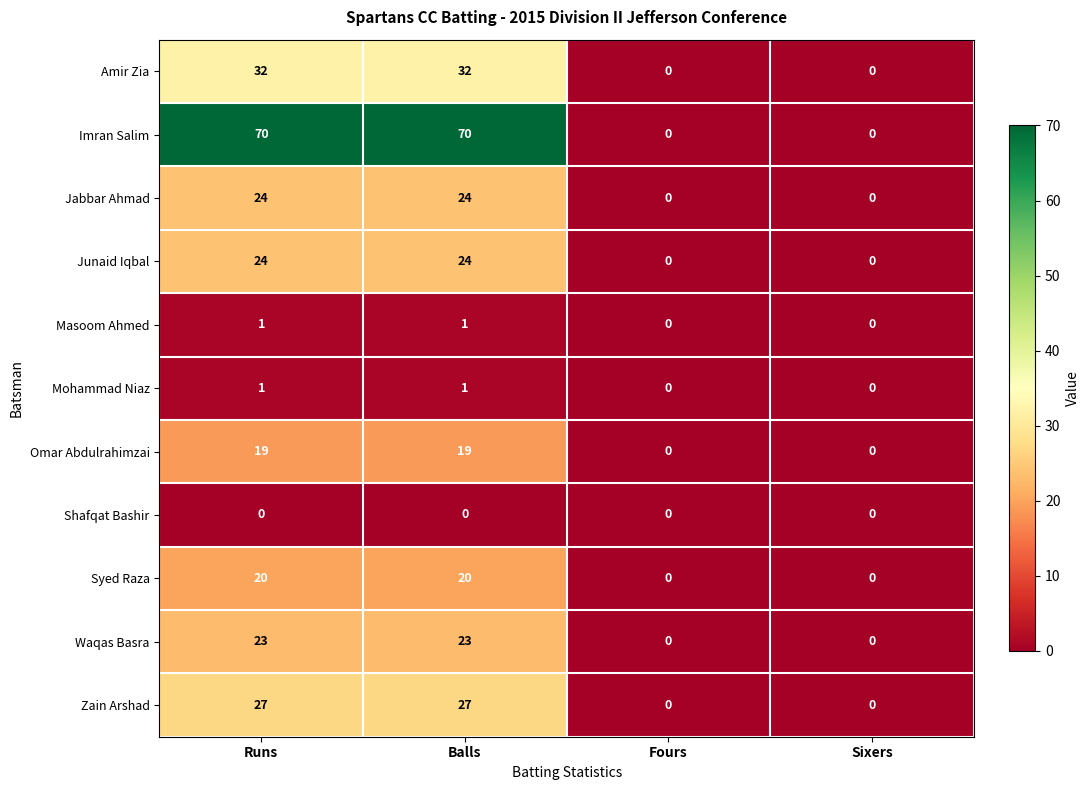

The value of Omar Abdulrahimzai at Balls is 13. True or false?

False